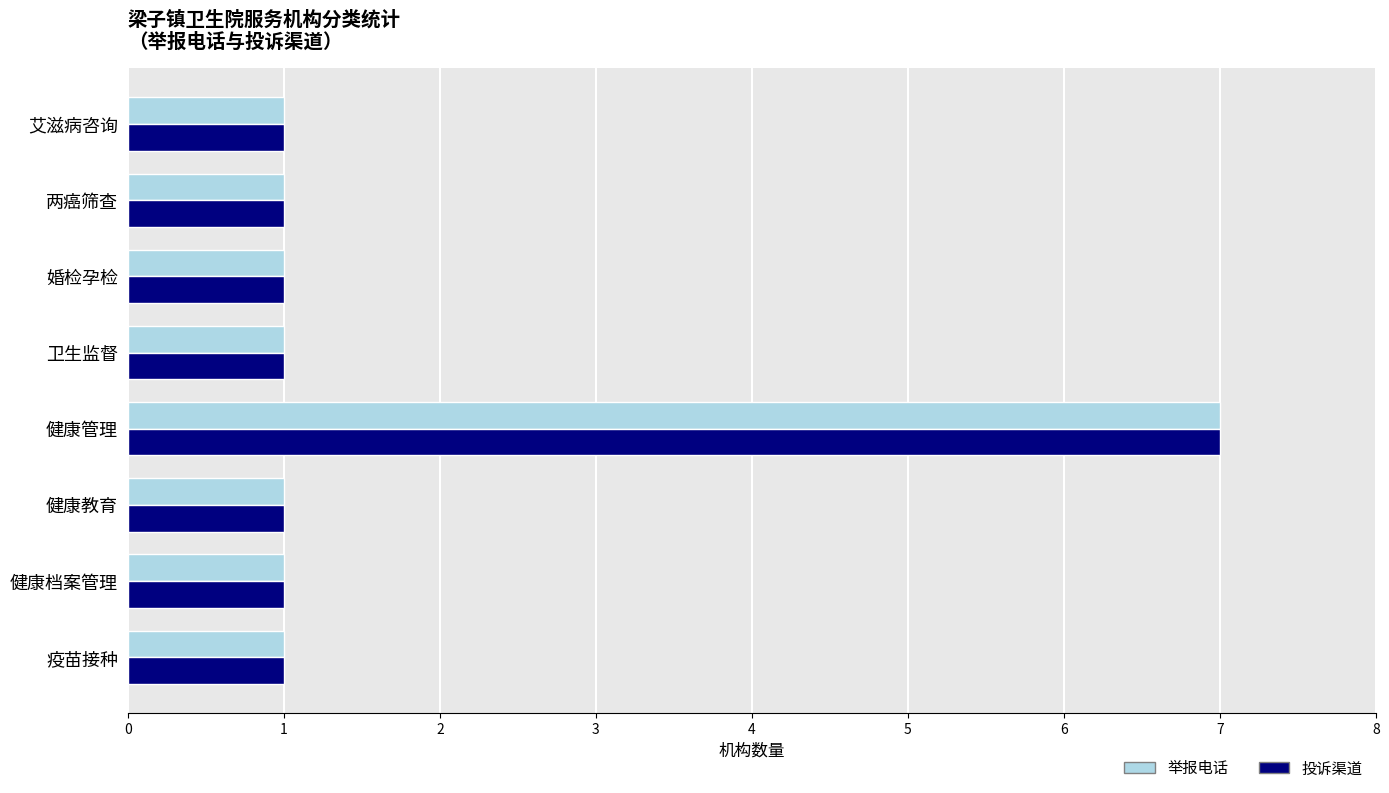

What is the approximate value of 投诉渠道 at 健康管理?

7